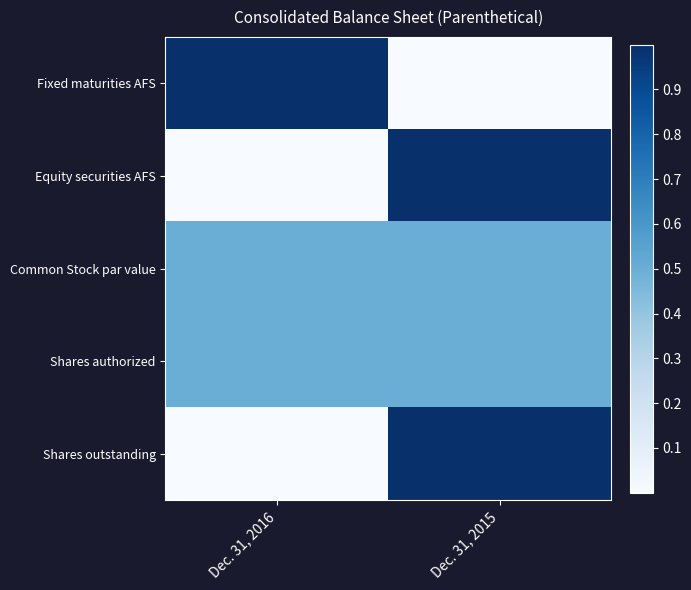

At which label is Equity securities AFS closest to 0?

Dec. 31, 2016